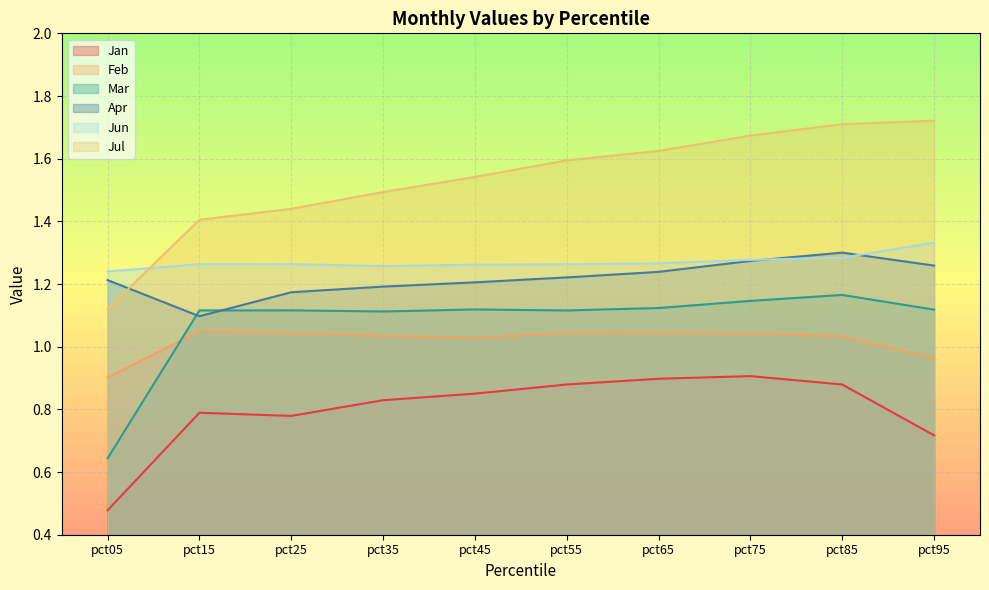

In Jan, how many points are higher than both neighbors (excluding endpoints)?

2